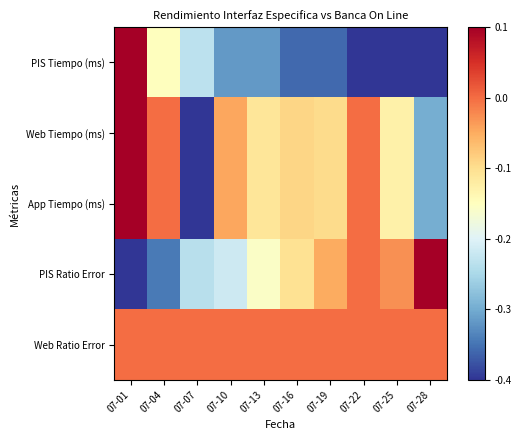

Which label corresponds to the smallest value in the chart?

07-22